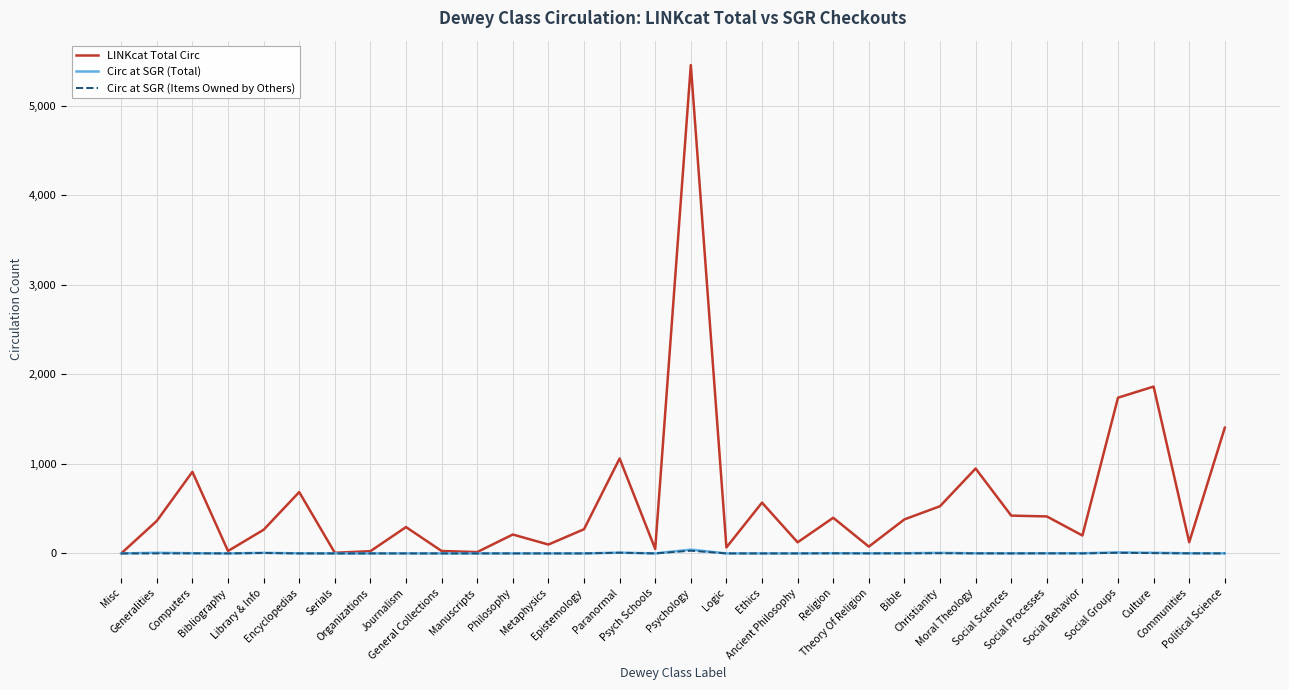

How many lines are shown in the chart?

3